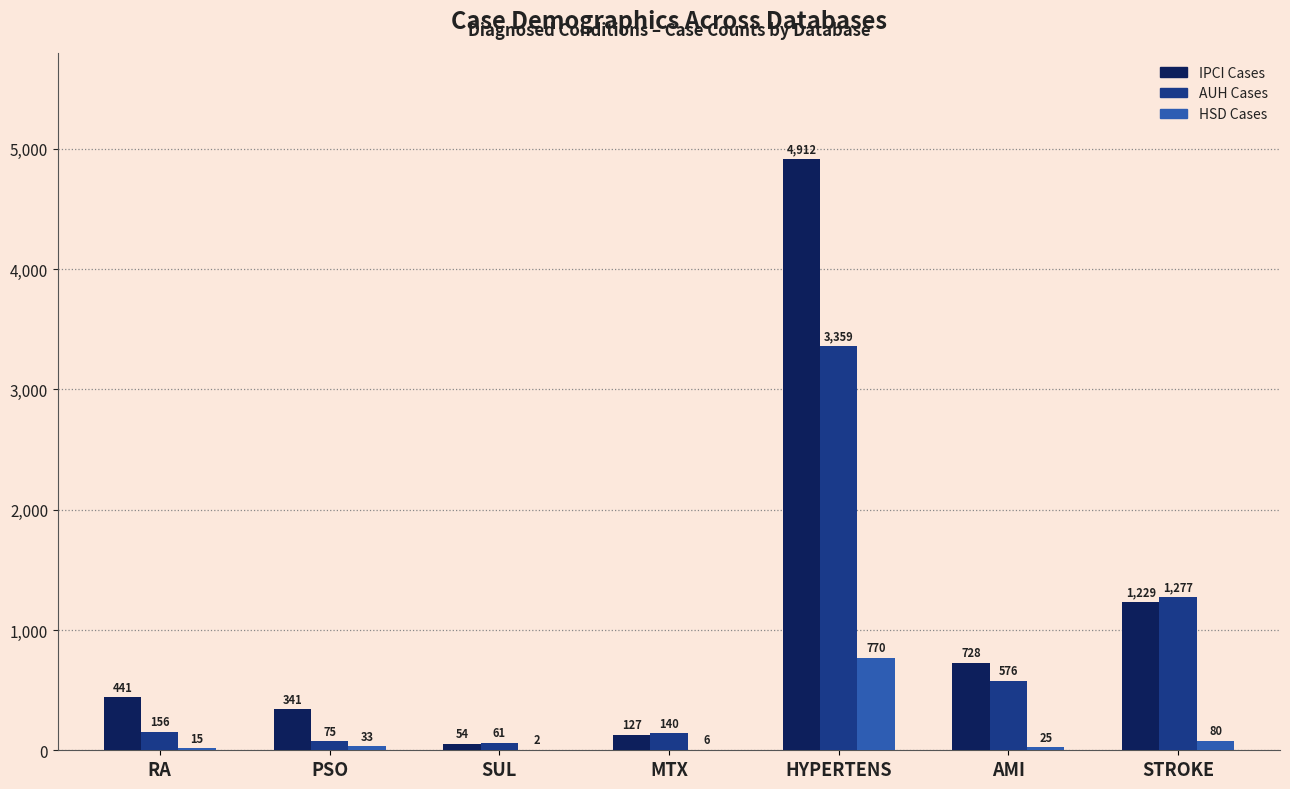

Which series changed the most between SUL and MTX?

AUH Cases